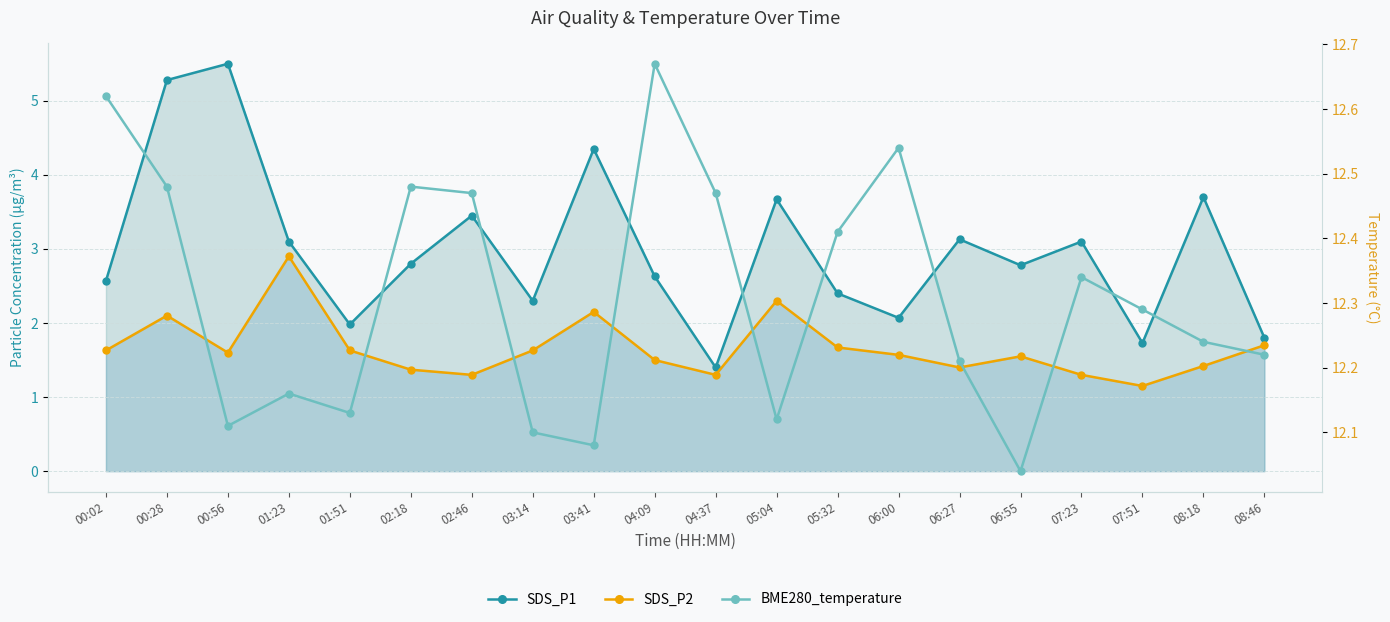

List the series in order of their peak value, lowest first.

SDS_P2, SDS_P1, BME280_temperature